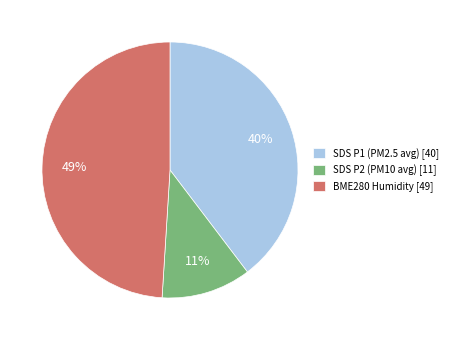

The BME280 Humidity [49] slice represents 62% of the pie. True or false?

False